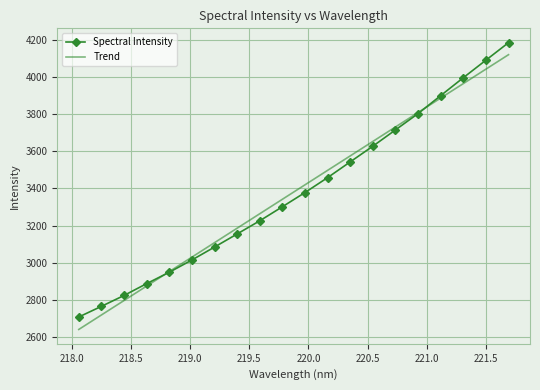

How many series are shown in this chart?

2